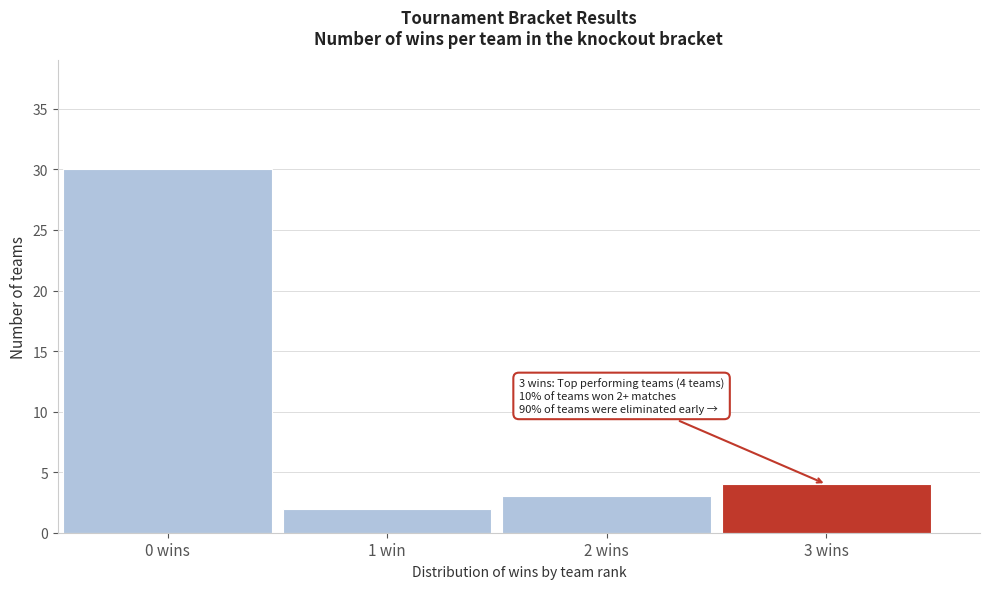

Reading left to right, extract all data points from this chart.

30	2	3	4